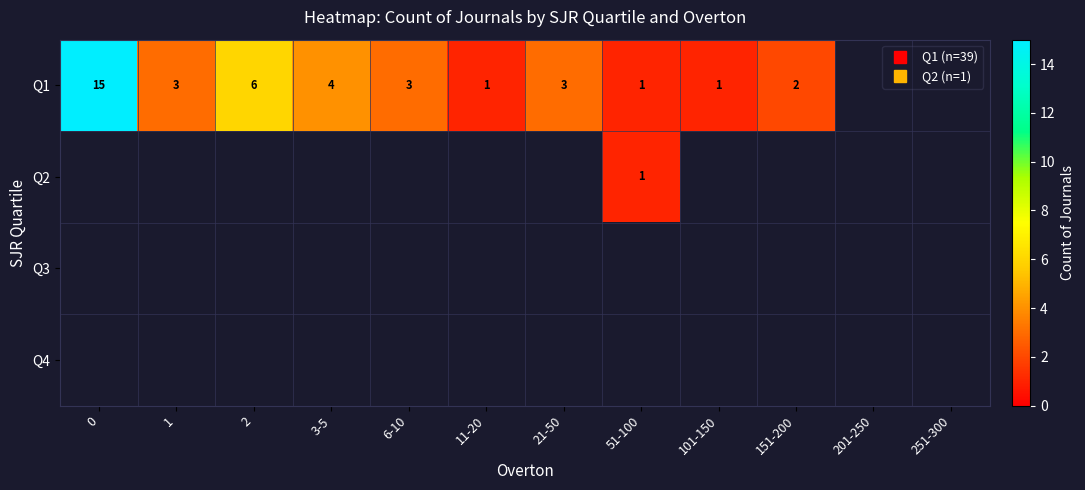

Which series has the largest range (max minus min)?

Q1